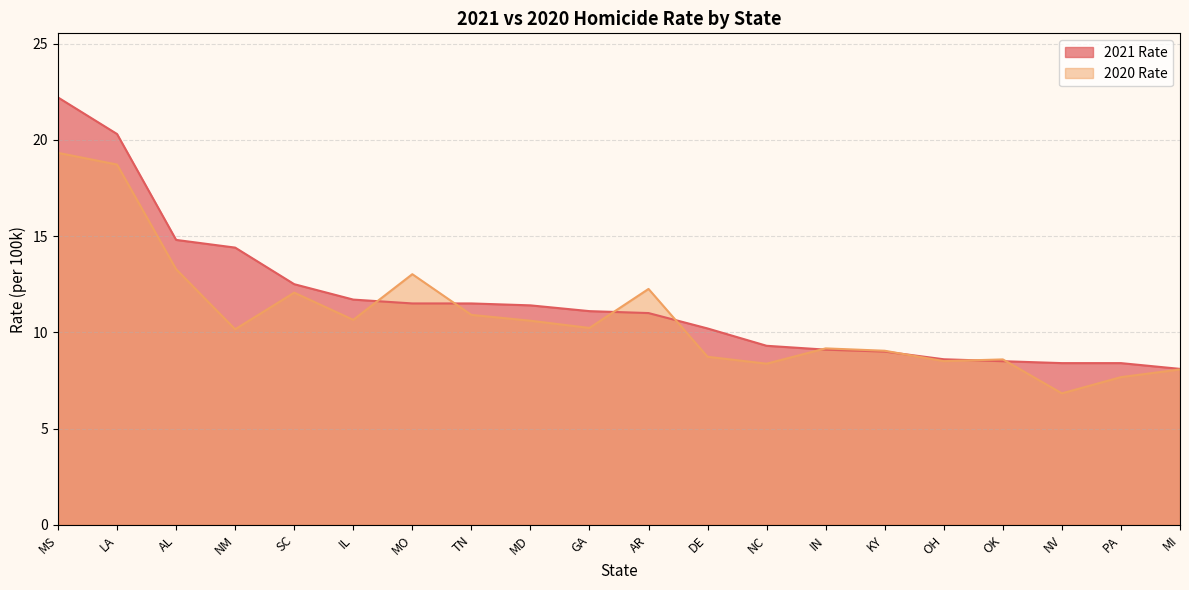

True or false: 2021 Rate has a value of 14.2 at NC.

False